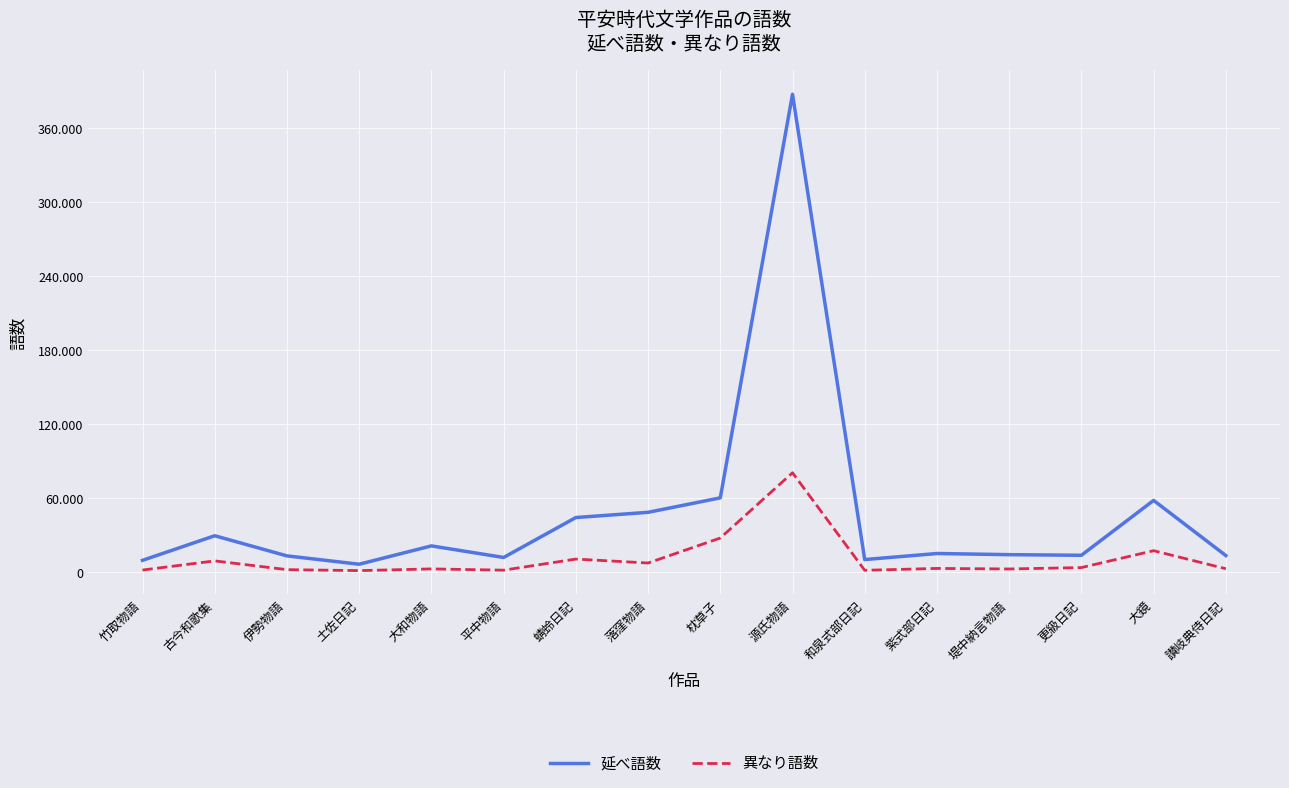

What are all the series names shown in the legend?

延べ語数, 異なり語数